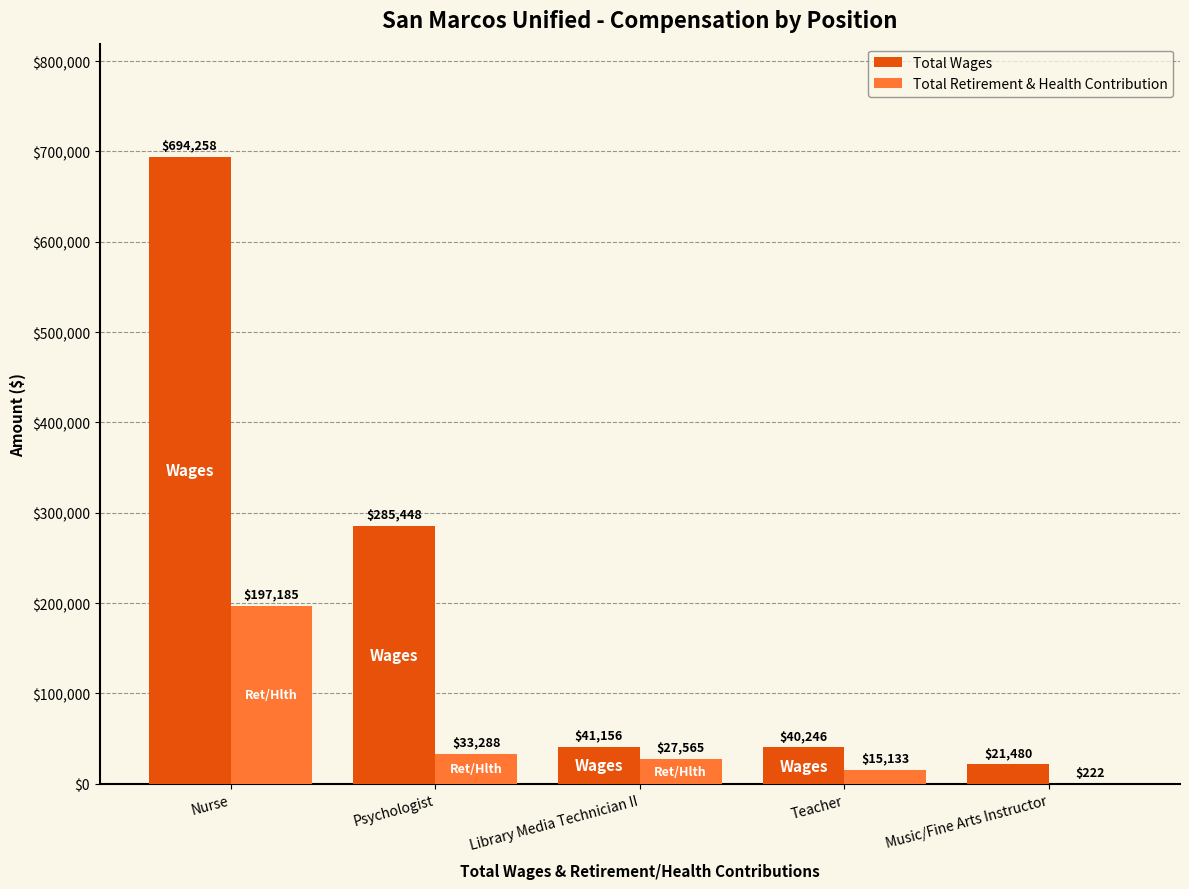

Which series has the widest spread of values?

Total Wages